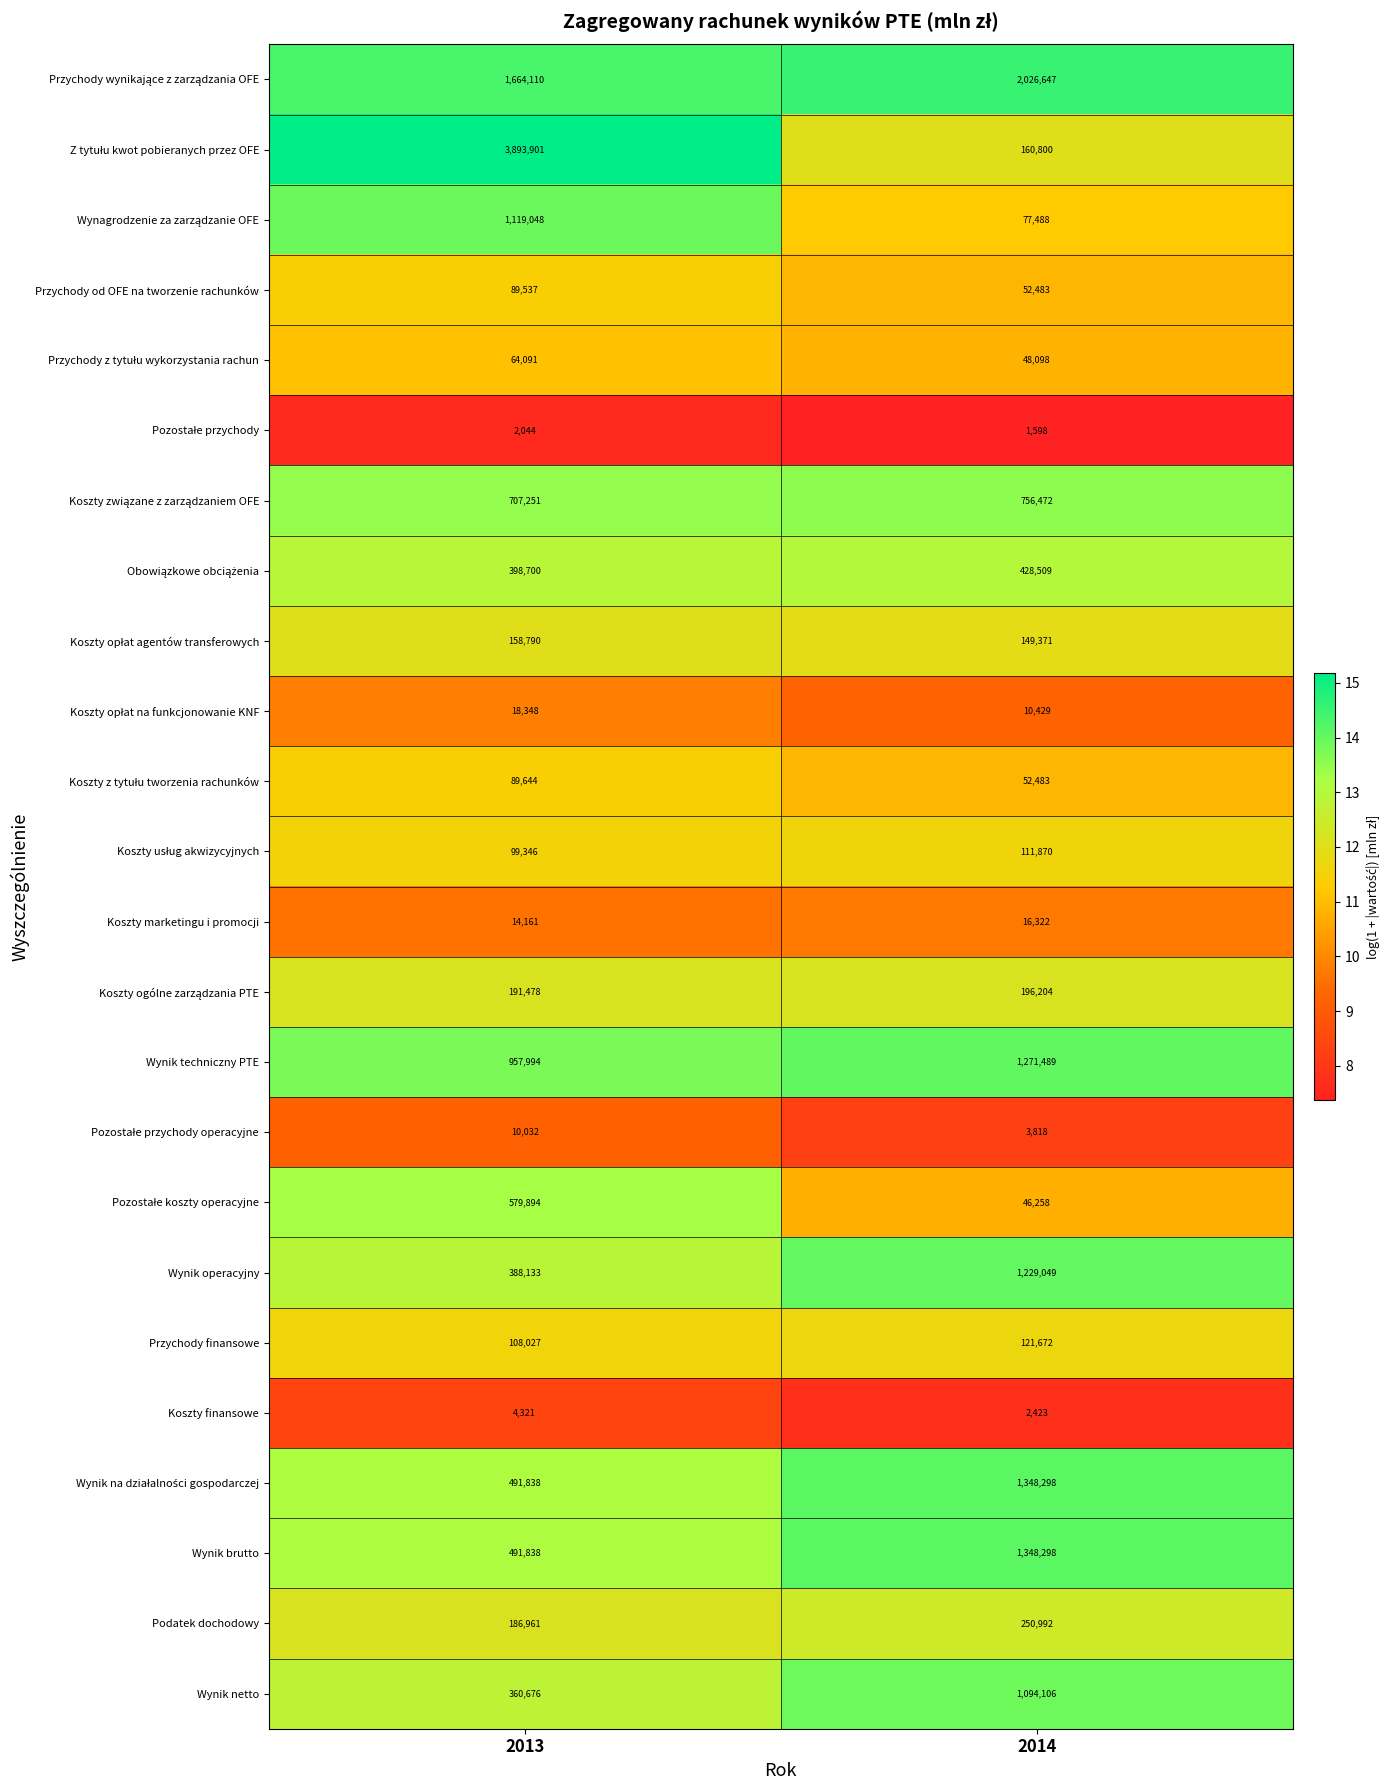

Count the number of data series in this chart.

24